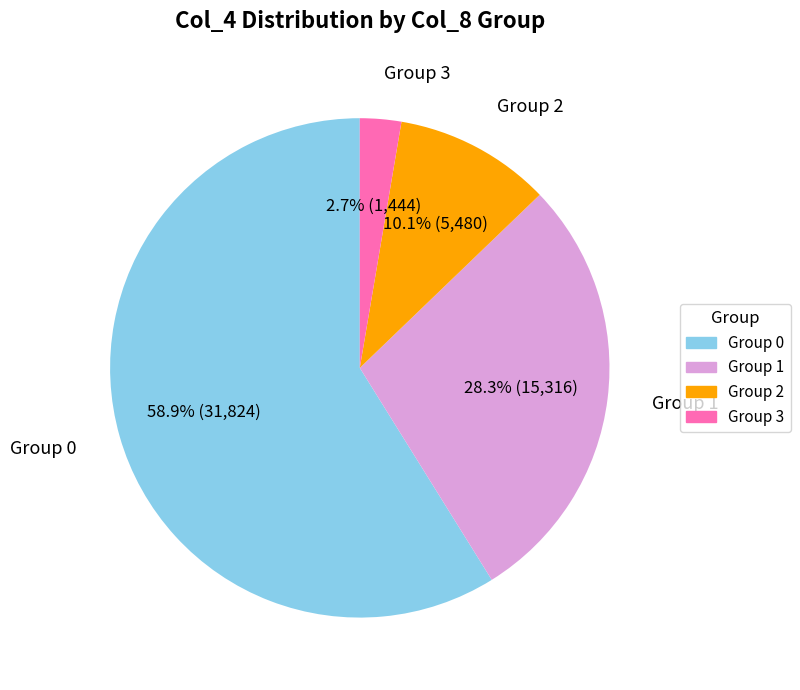

Rank the categories by value from highest to lowest.

Group 0, Group 1, Group 2, Group 3